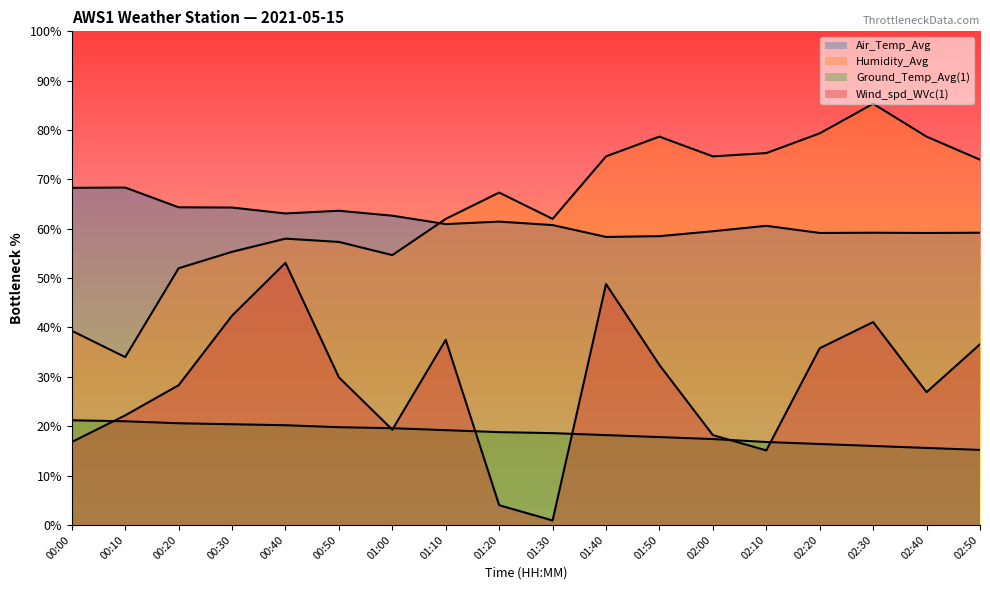

Count the number of data series in this chart.

4